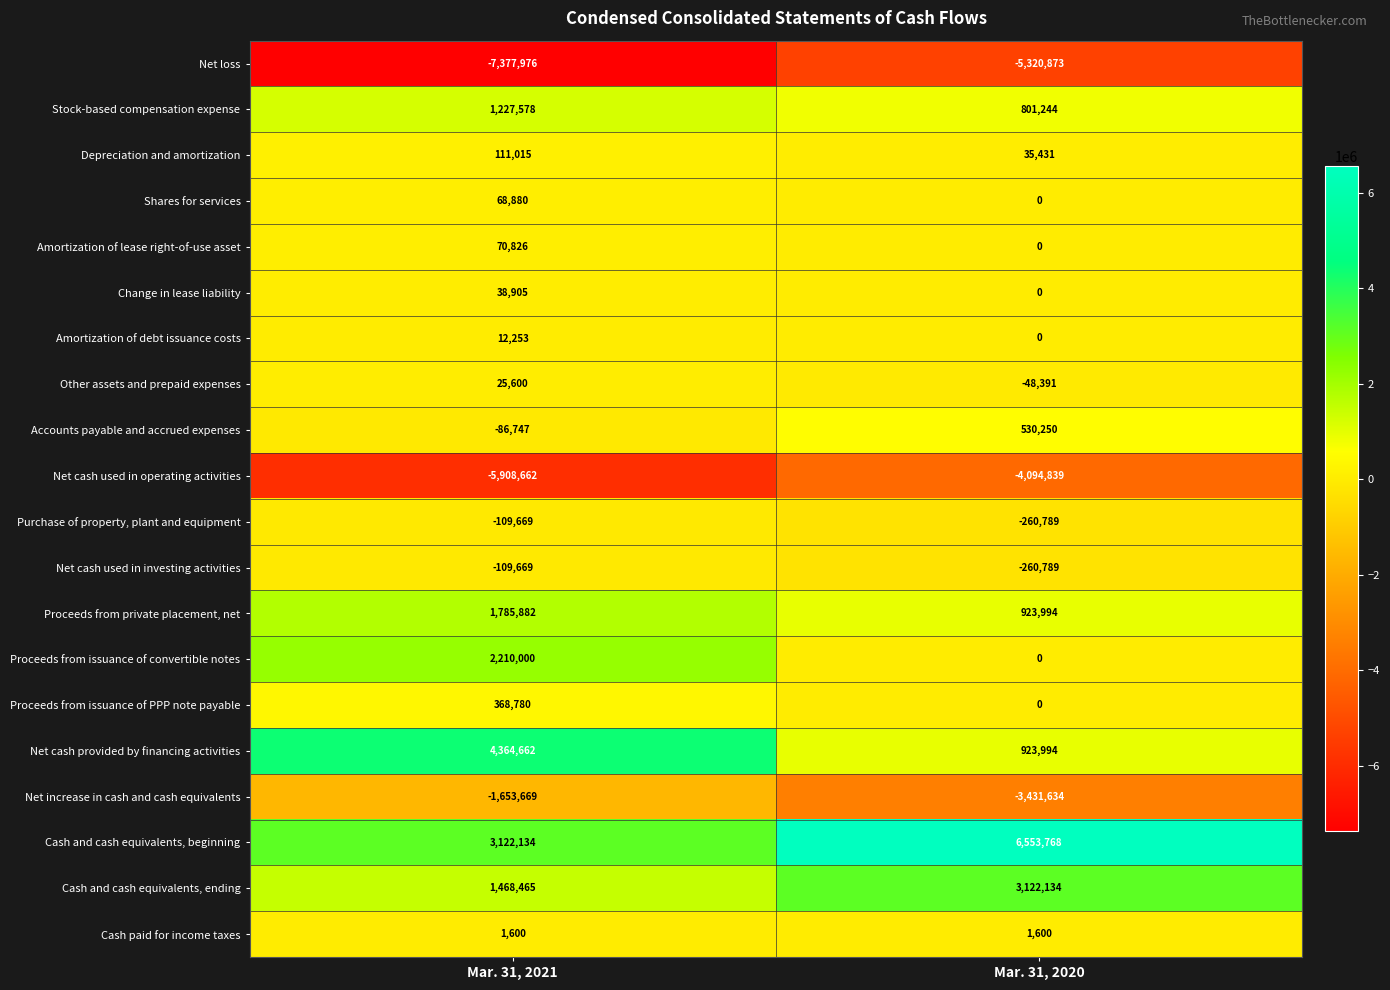

What is the greatest value displayed?

6553768